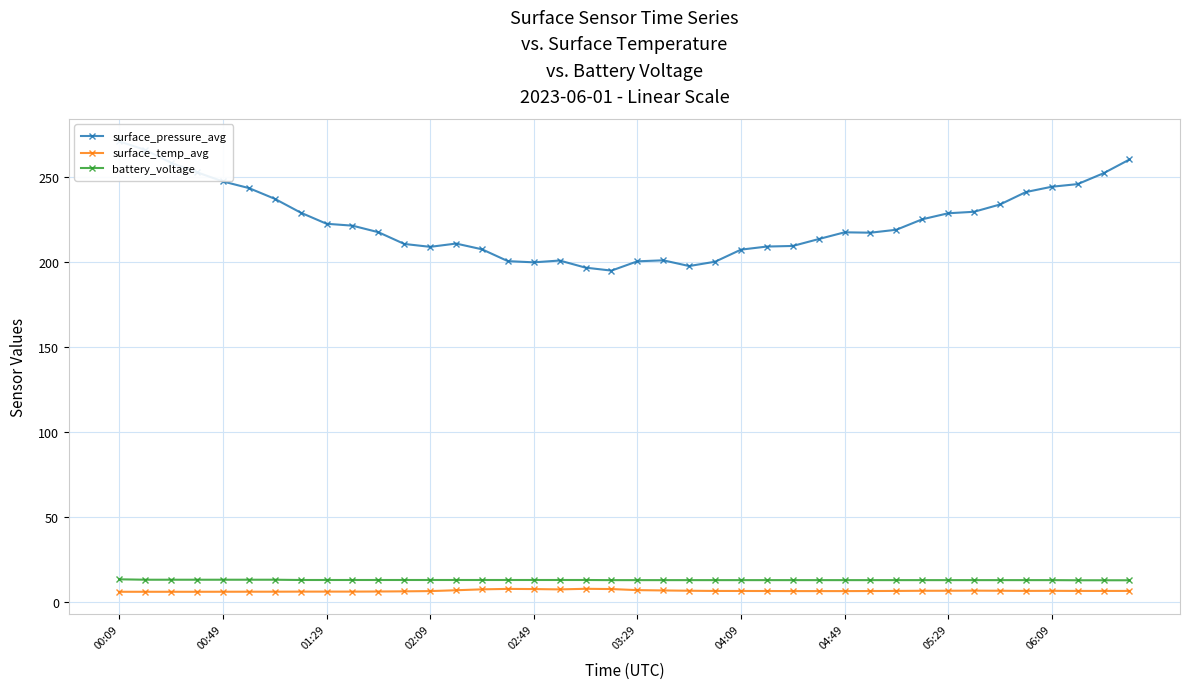

True or false: surface_temp_avg has more than 2 points higher than both neighbors.

True